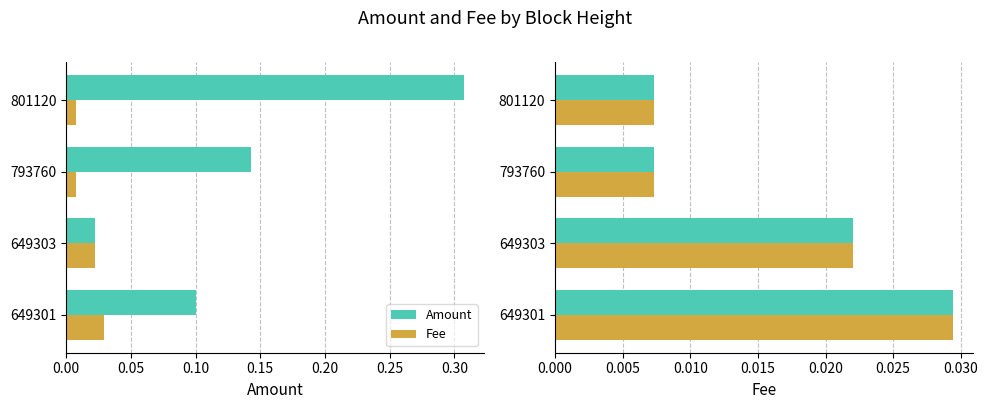

Count the Fee values in the range 0 to 1.

4